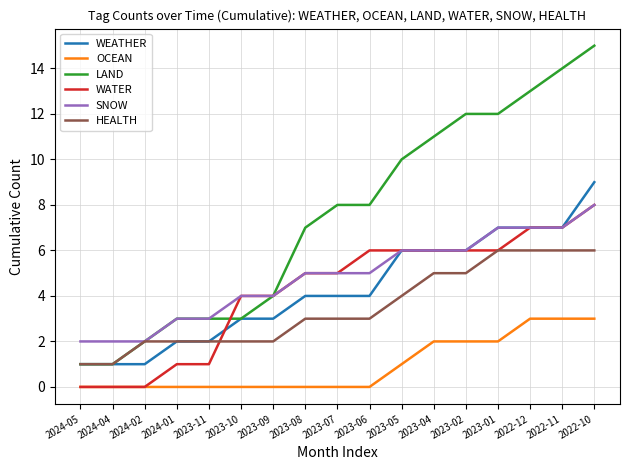

What is the approximate value of WATER at 2024-01?

1